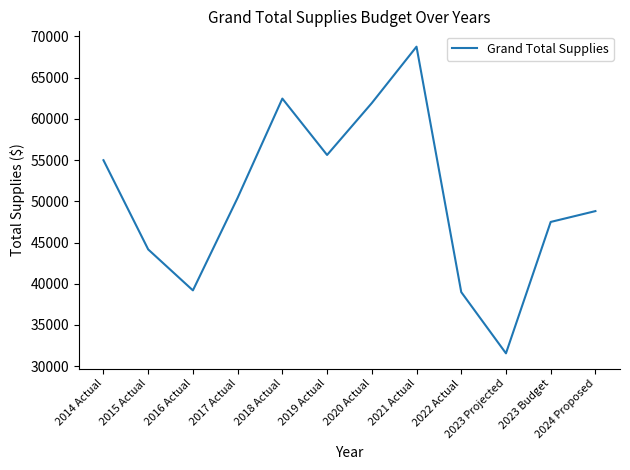

What is the difference between the maximum and minimum values?

37203.3